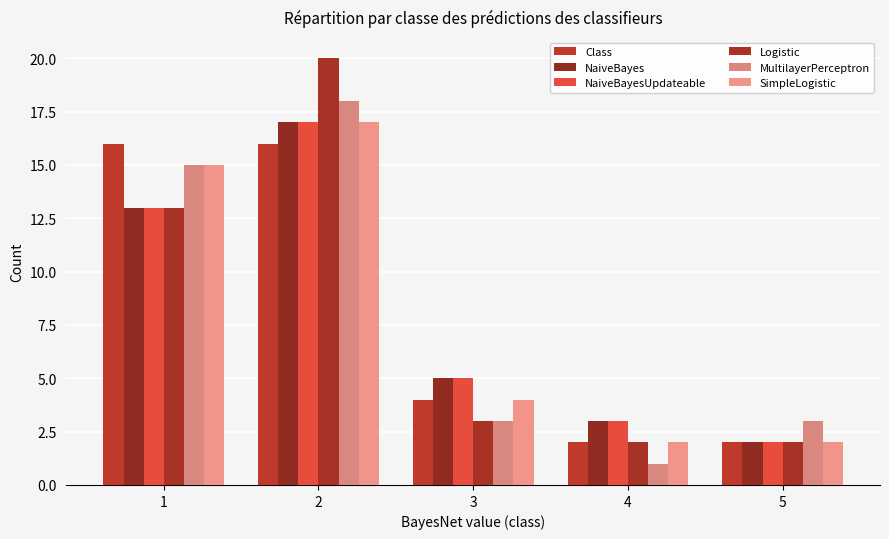

At which category is the sum across all series the highest?

2